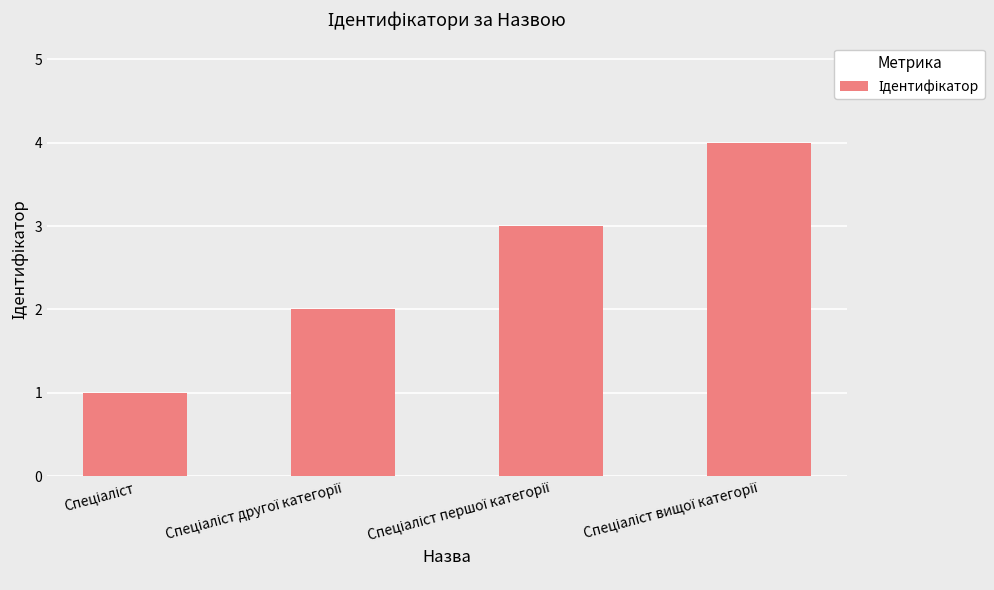

What is the greatest value displayed?

4